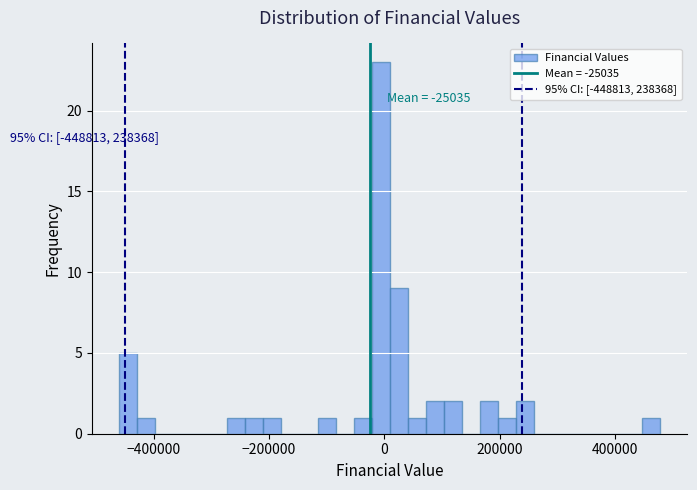

Around what value on the x-axis is the tallest bar? Give the approximate position of its centre, as read against the axis.

0